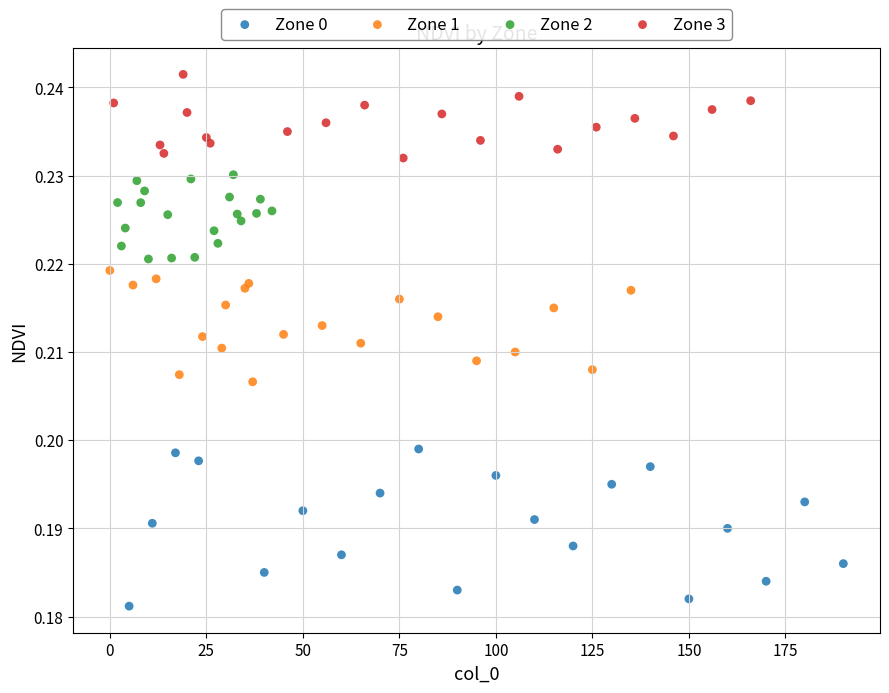

Which series contains the highest Y value?

Zone 3